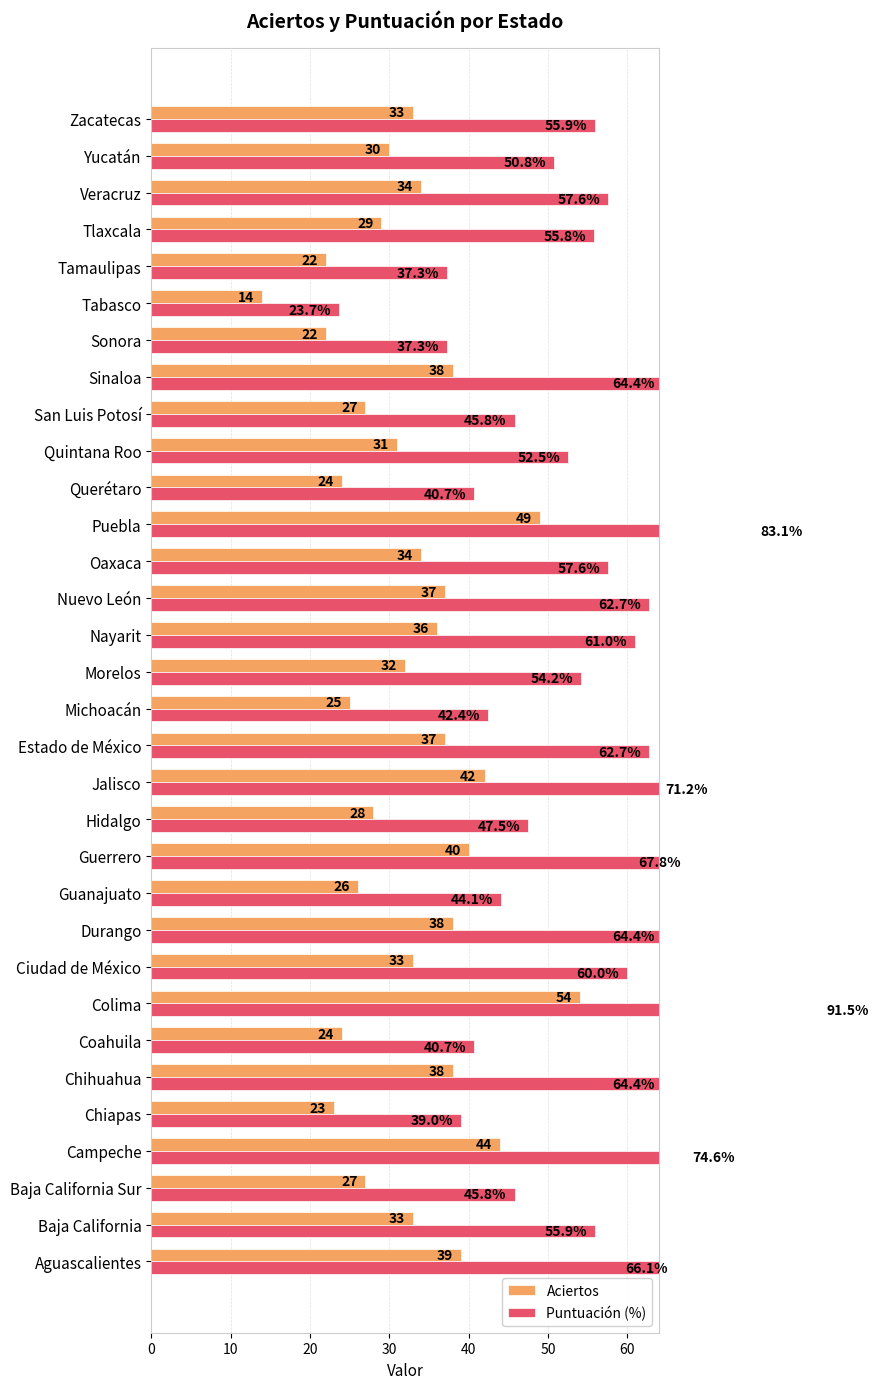

How many data points in Puntuación (%) are above 55?

18